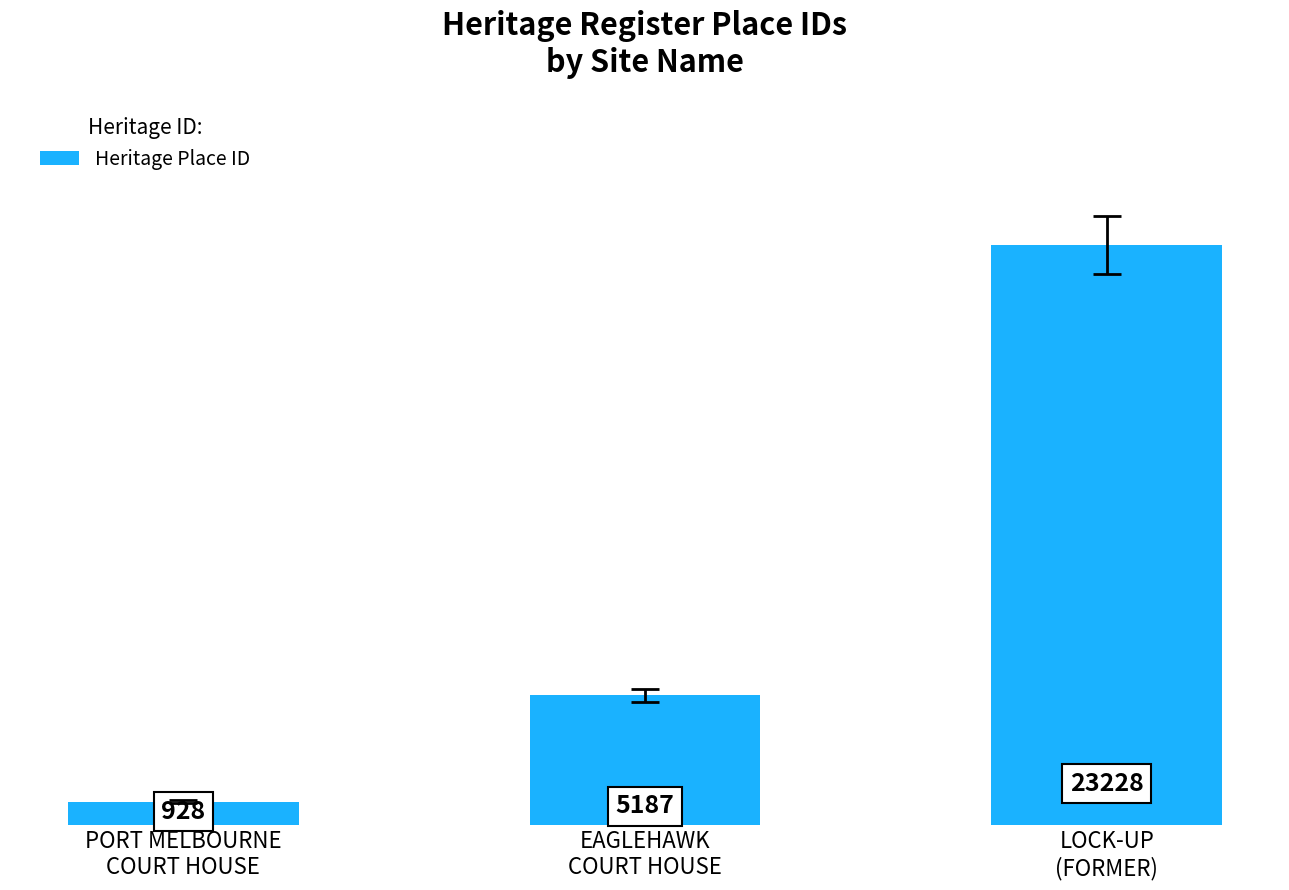

Which category has the lowest value across all series?

PORT MELBOURNE
COURT HOUSE